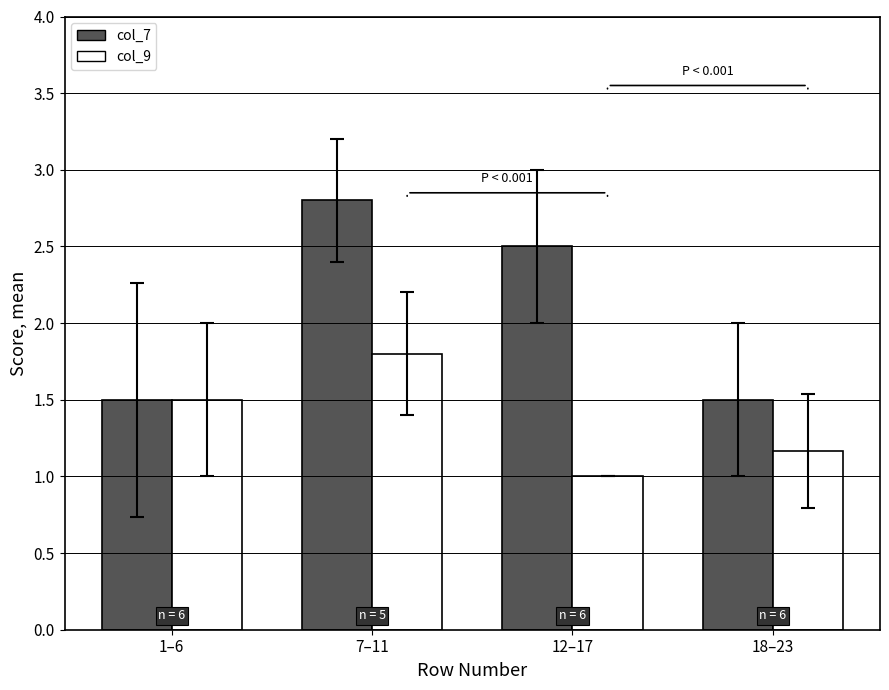

Where does the col_7 series first go above 2?

7–11